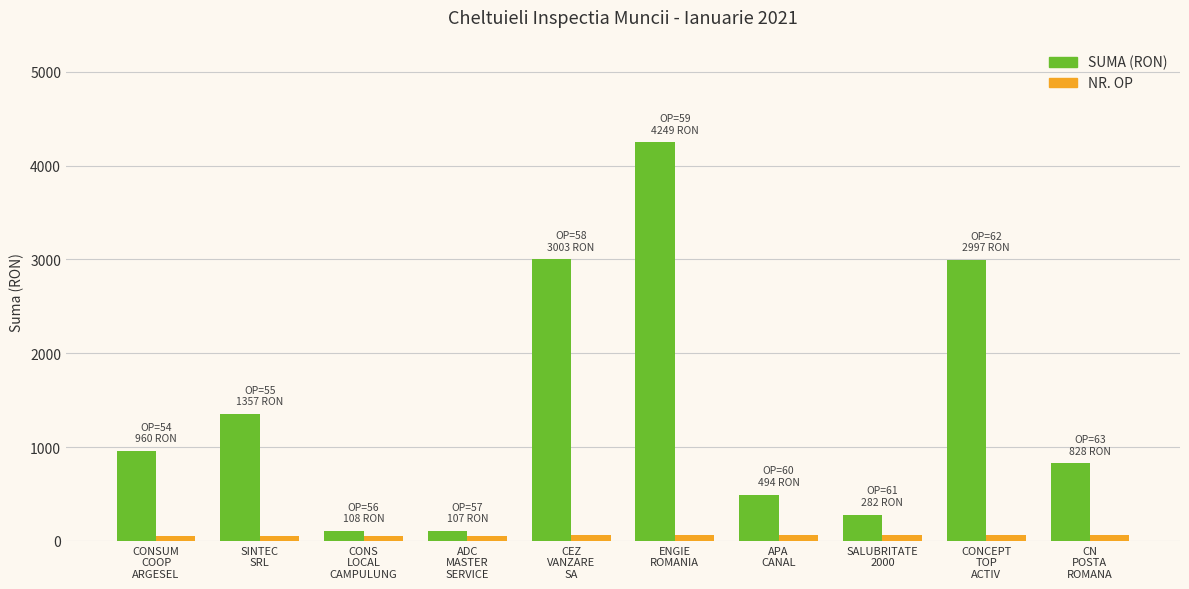

How many NR. OP values are between 56 and 61?

6